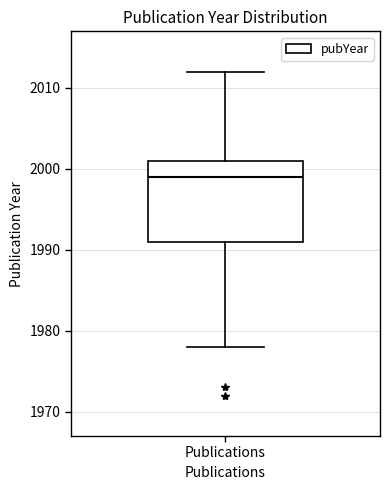

Where does the upper whisker of the box for Publications end on the y-axis? The values are not printed on the chart, so give them approximately, as read against the axis.

2012